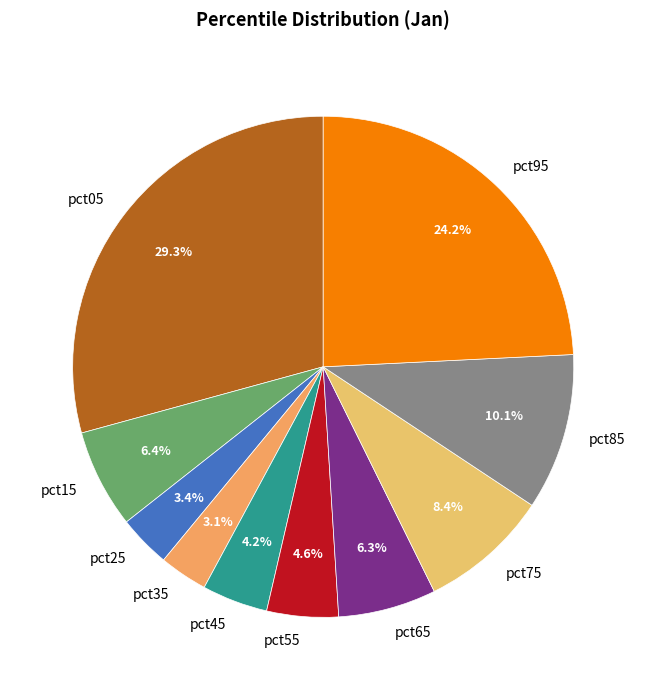

To the nearest percent, what is the average slice percentage?

10%